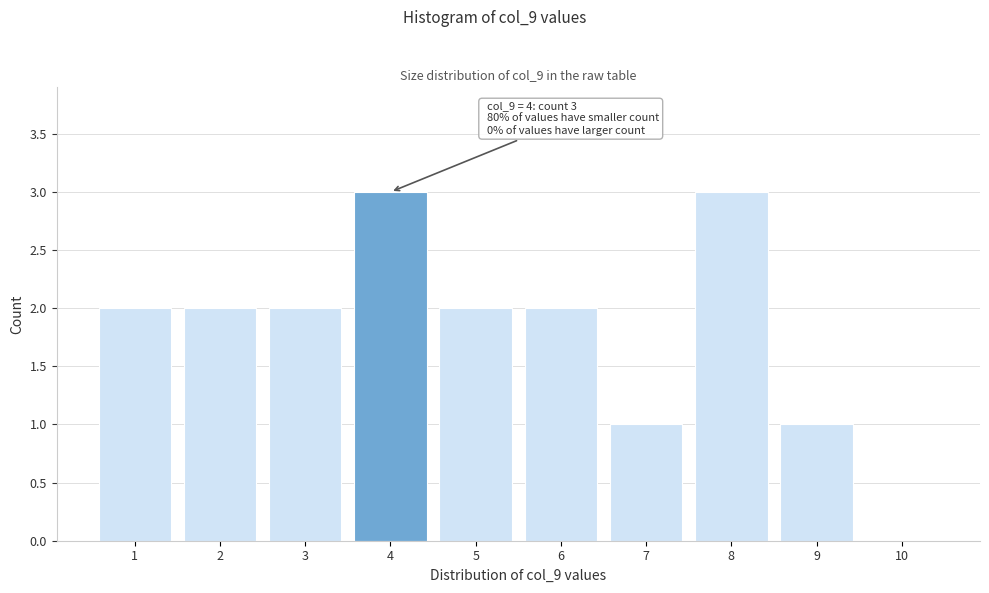

Reading left to right, transcribe all the data shown in this chart.

1=2	2=2	3=2	4=3	5=2	6=2	7=1	8=3	9=1	10=0